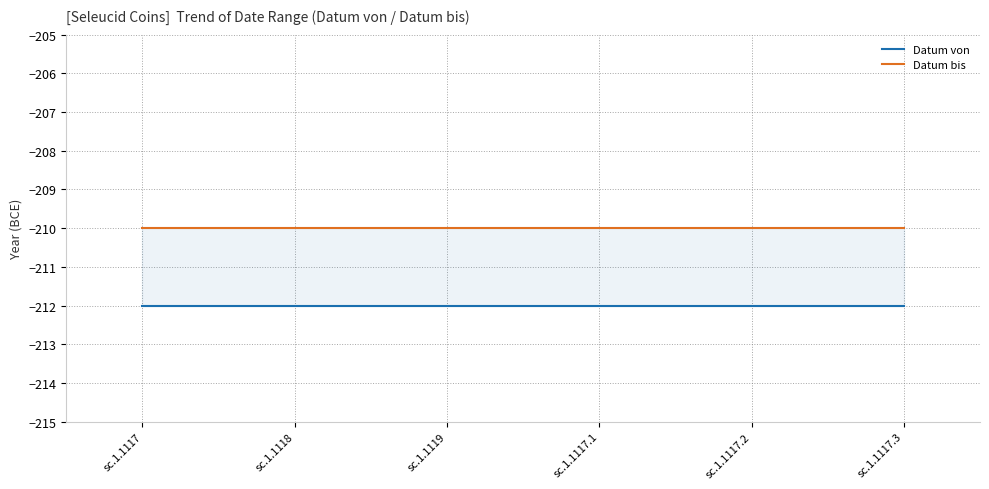

Is it true that Datum bis equals -127 at sc.1.1117?

False